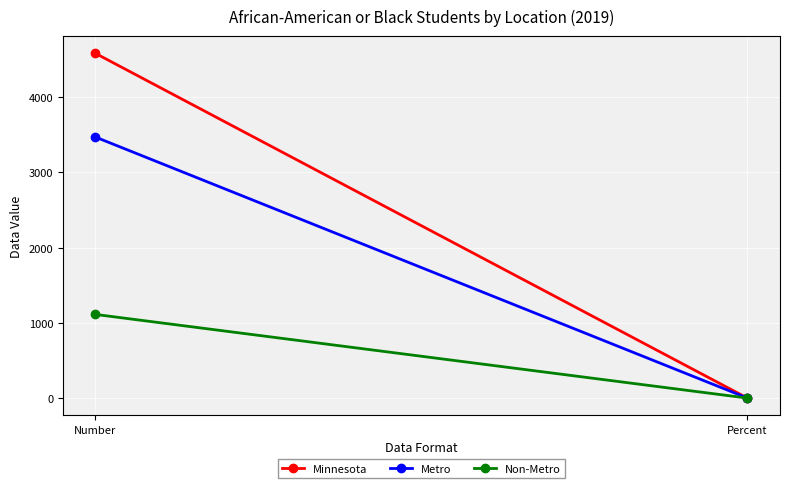

Reading right to left, extract all data points from this chart.

Minnesota: 0.7	4581.0
Metro: 0.7	3469.0
Non-Metro: 0.7	1112.0